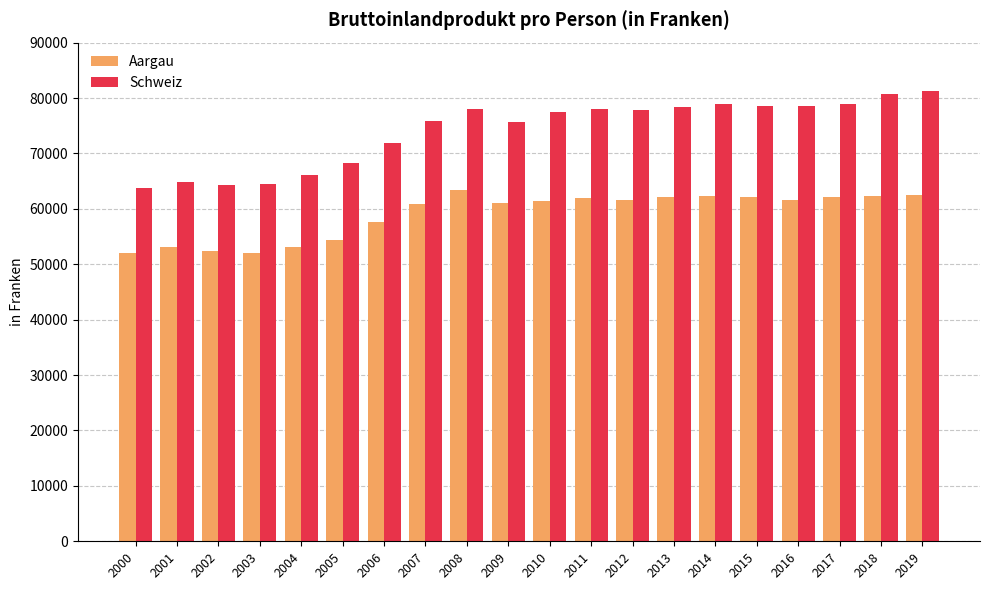

What is the spread (max minus min) of values at 2005?

13863